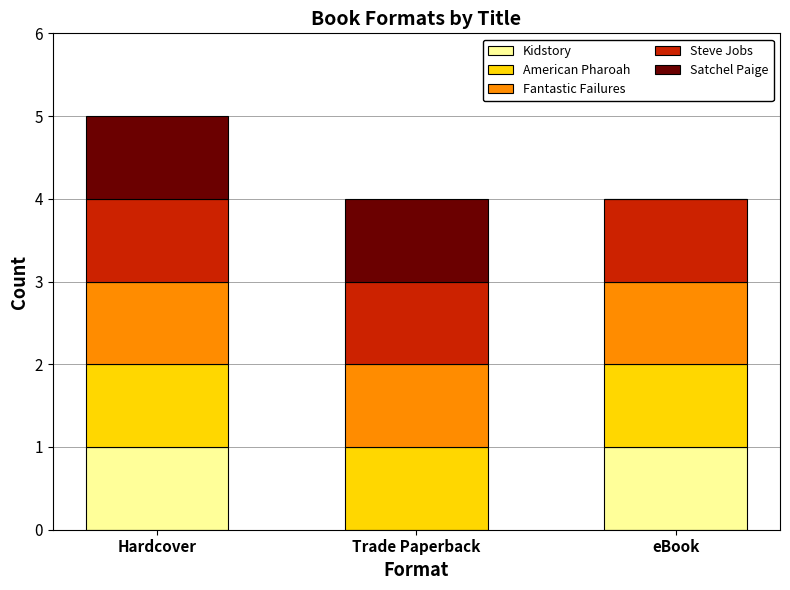

At which category is the sum across all series the highest?

Hardcover